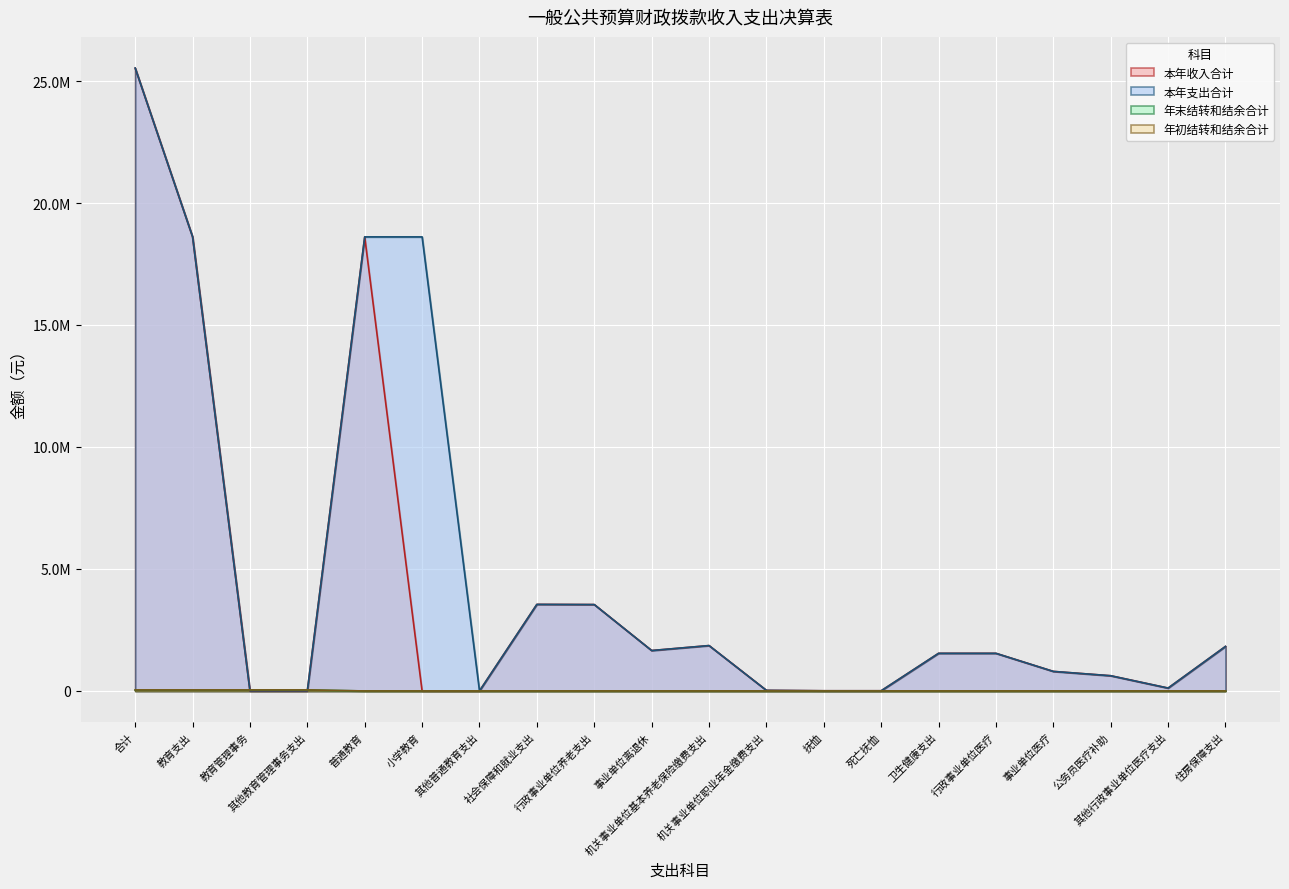

What is the sum of all 年初结转和结余合计 values?

169520.0